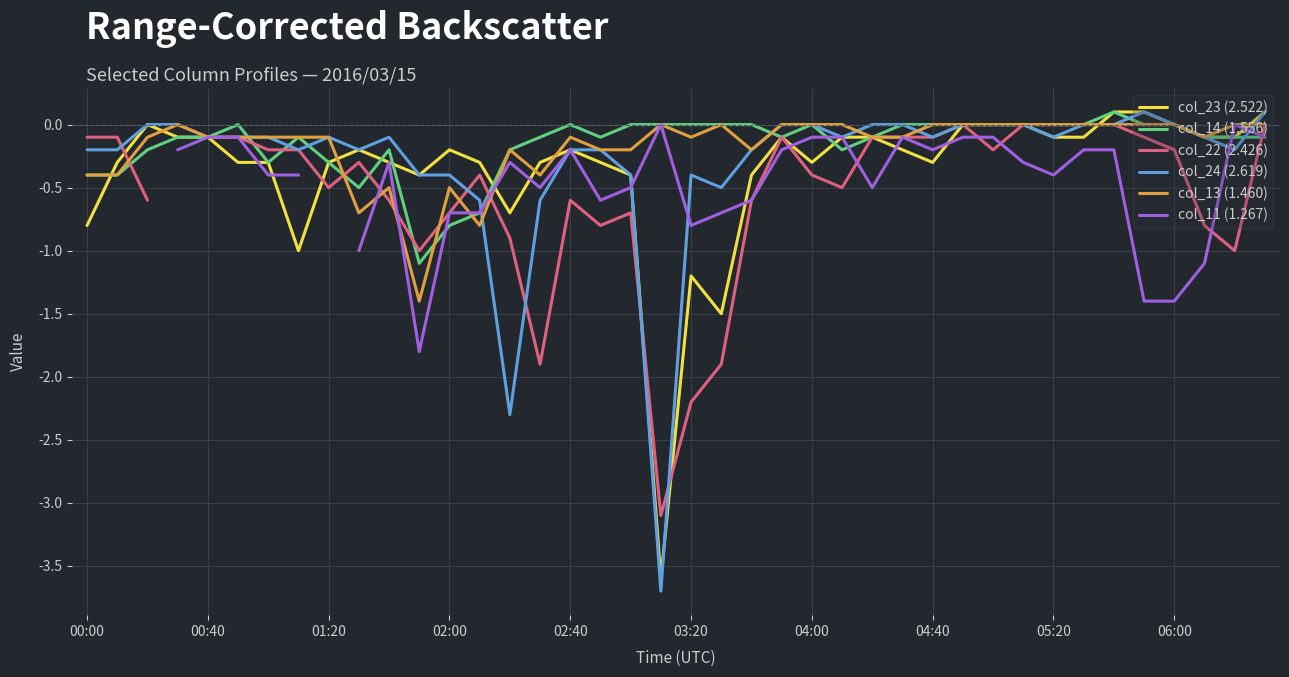

Is the value of col_23 (2.522) at 39 greater than the value of col_24 (2.619) at 39?

No